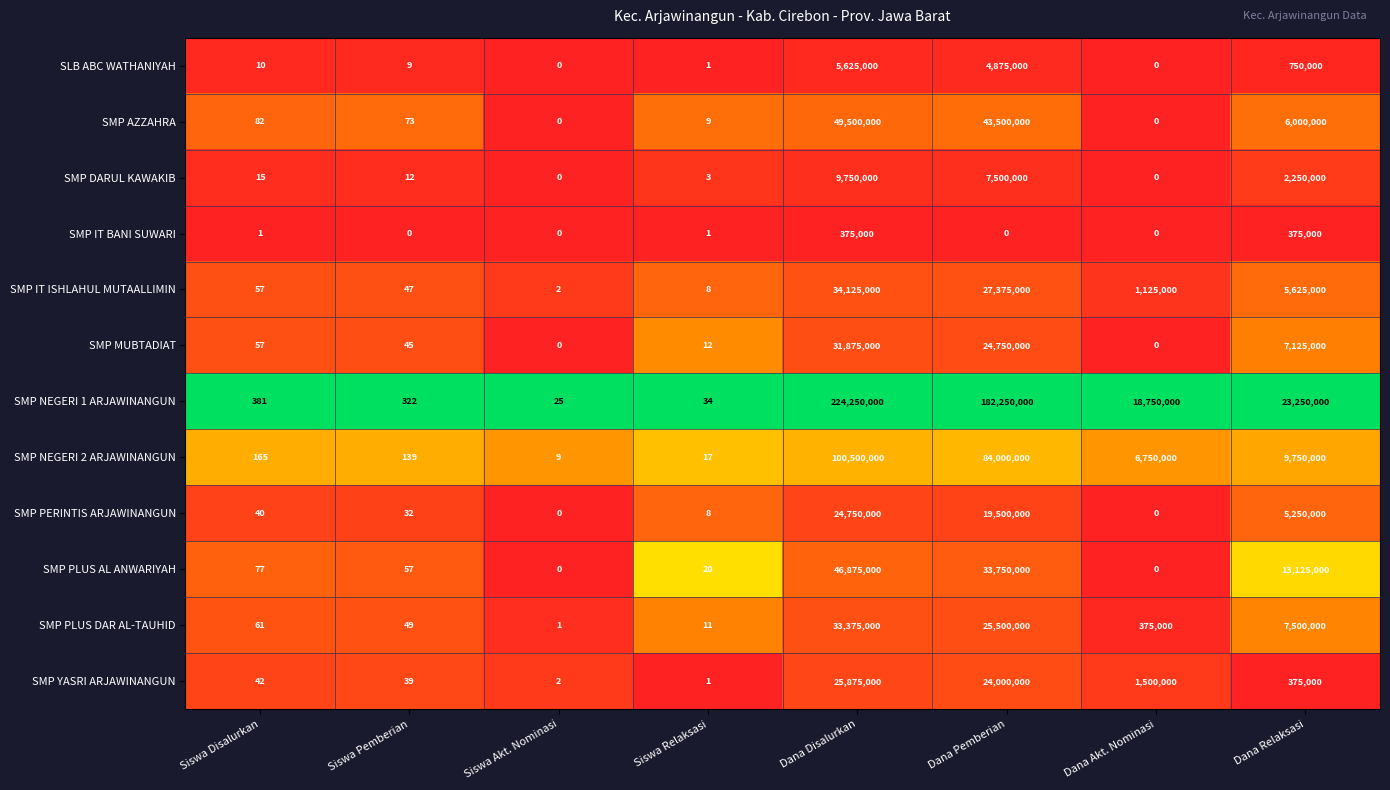

What is the sum of all SMP PERINTIS ARJAWINANGUN values?

49500080